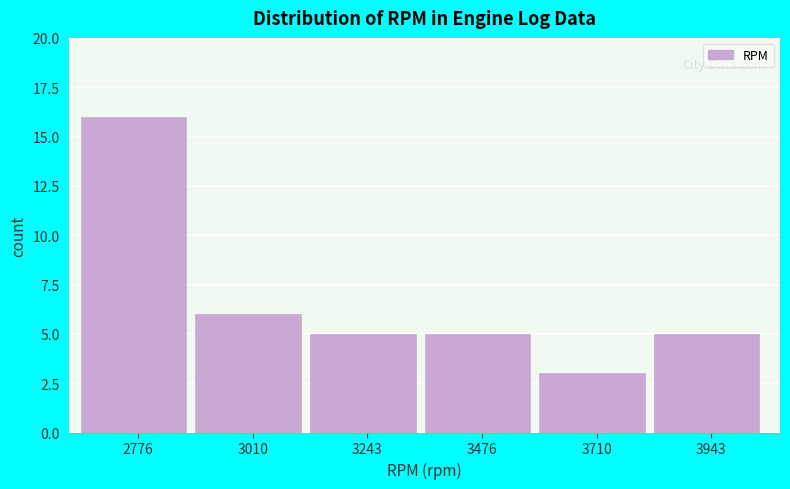

Over which range of the x-axis is the bar tallest?

2650 to 2900